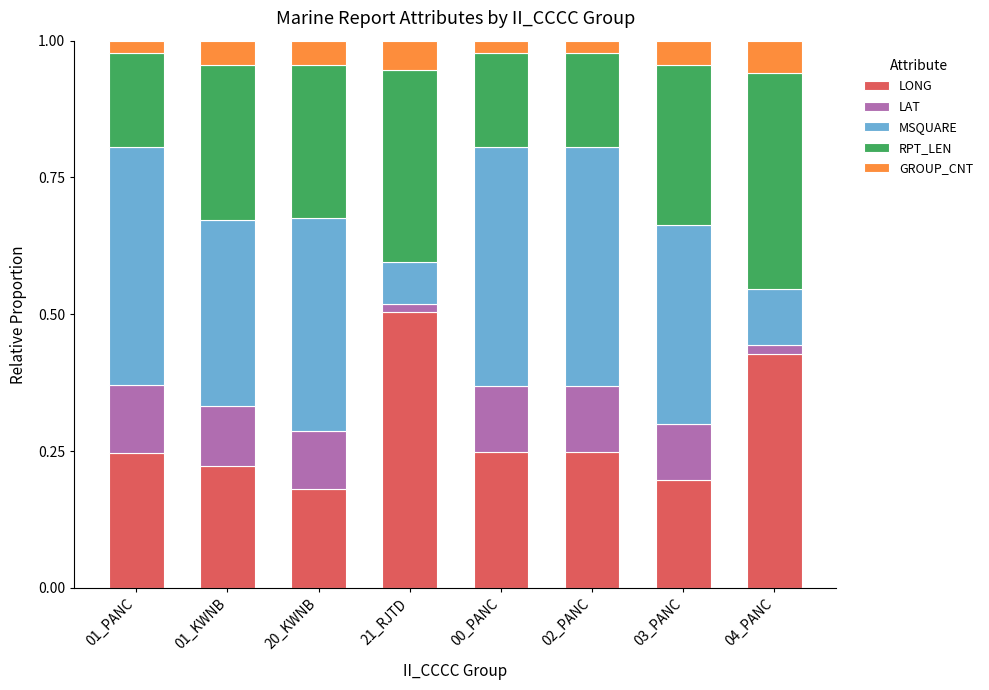

At which label does LONG reach its peak?

21_RJTD